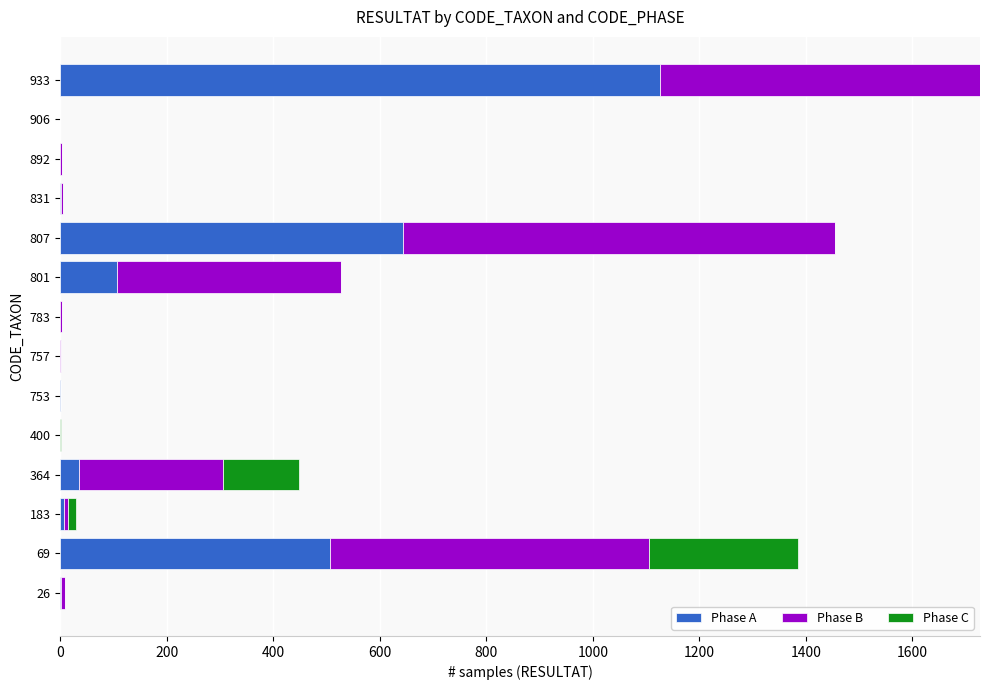

The value of Phase A at 892 is 785. True or false?

False